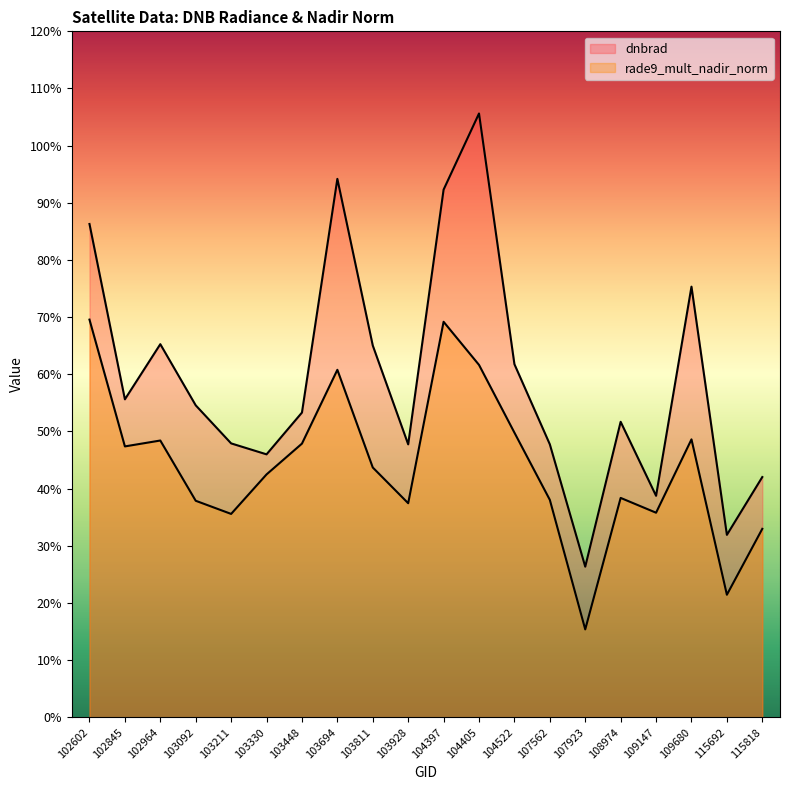

What is the smallest value displayed?

0.2